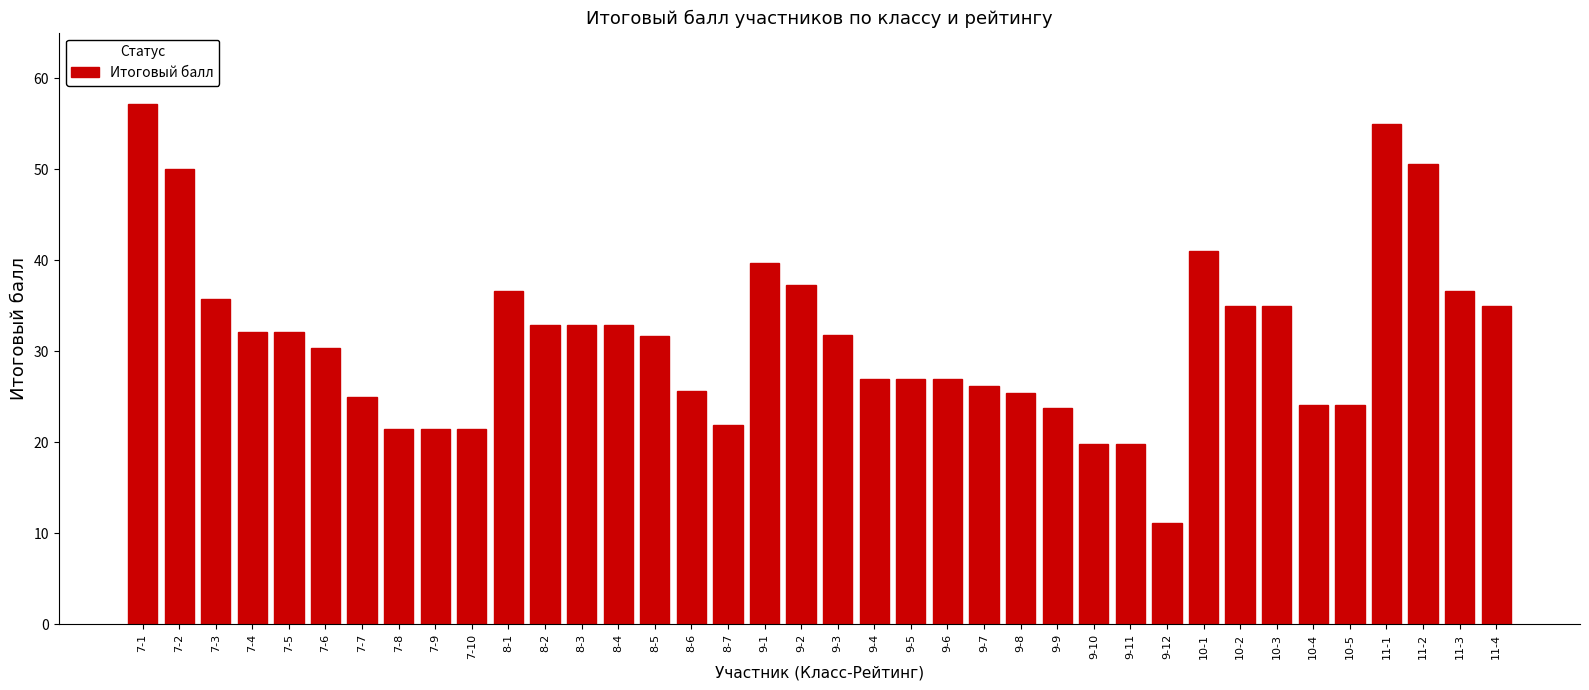

Which category has the lowest value across all series?

9-12